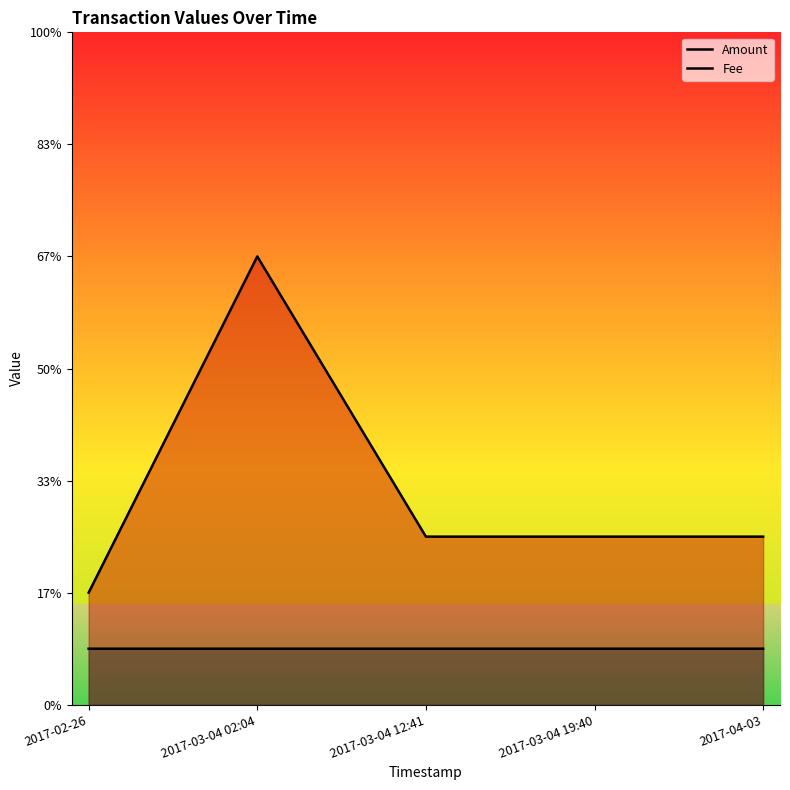

Reading right to left, transcribe all the data shown in this chart.

Amount: 2017-04-03=3.0	2017-03-04 19:40=3.0	2017-03-04 12:41=3.0	2017-03-04 02:04=8.0	2017-02-26=2.0
Fee: 2017-04-03=1.0	2017-03-04 19:40=1.0	2017-03-04 12:41=1.0	2017-03-04 02:04=1.0	2017-02-26=1.0